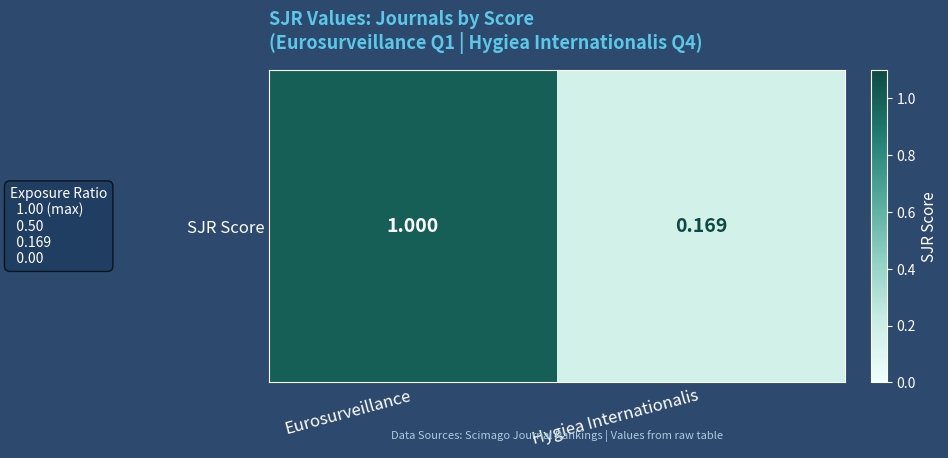

Reading right to left, what are all the values shown in this chart?

0.2	1.0